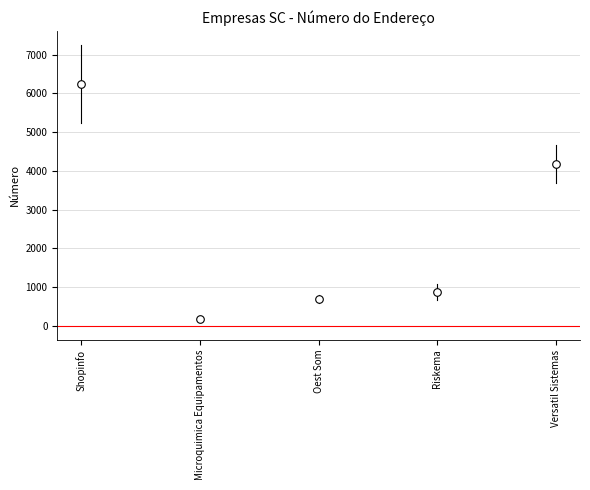

What is the average Y value?

2433